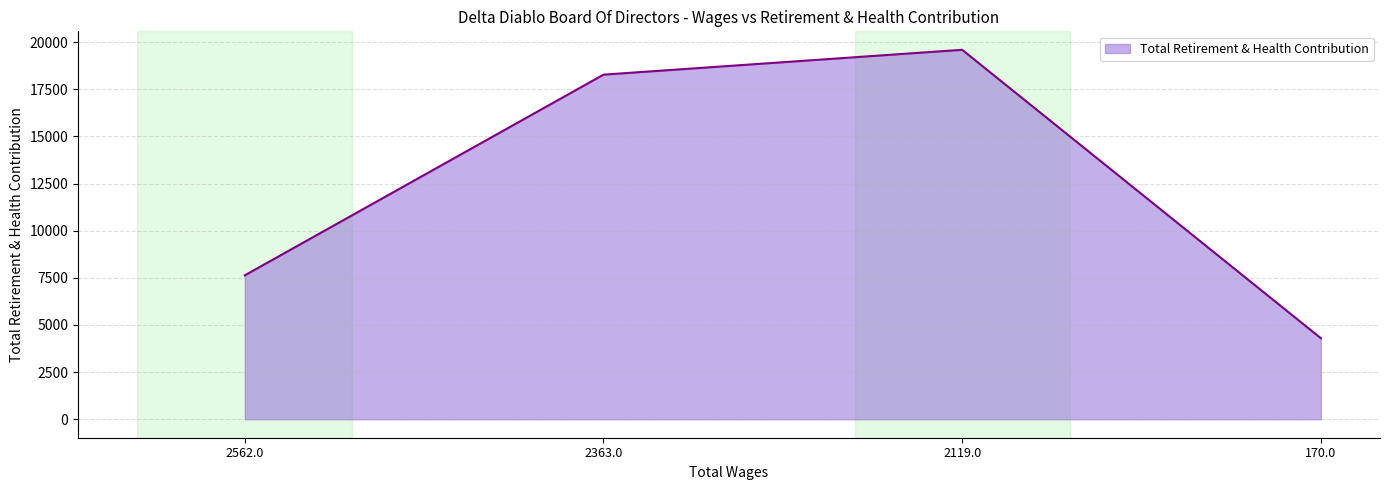

What is the change in value from 2562.0 to 2119.0?

+11958